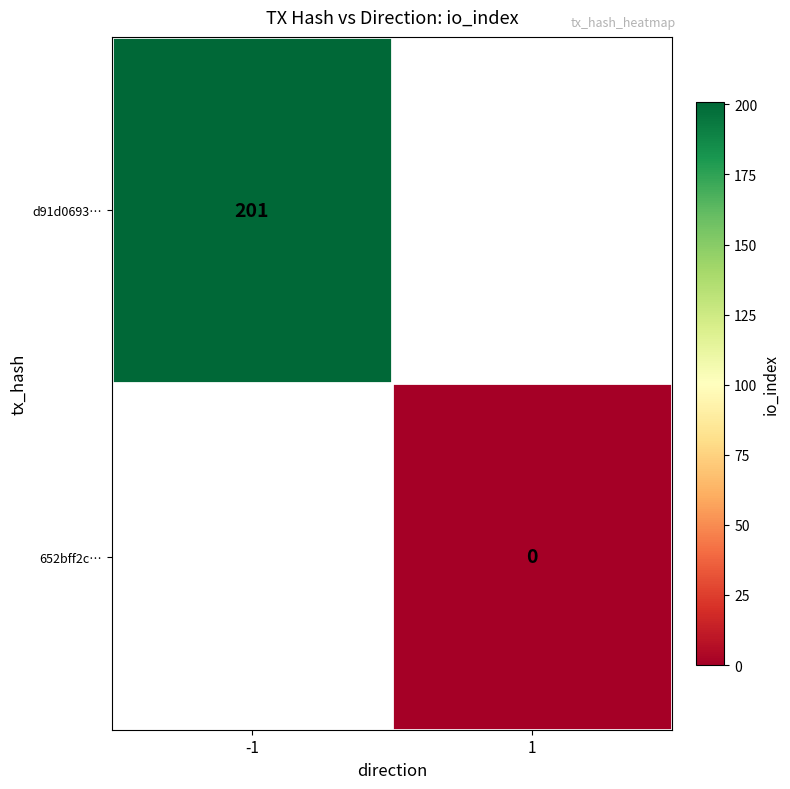

The d91d0693… series shows 201 at -1. True or false?

True